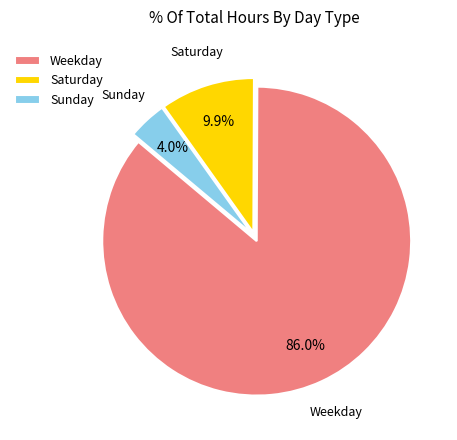

Rank the categories by value from highest to lowest.

Weekday, Saturday, Sunday